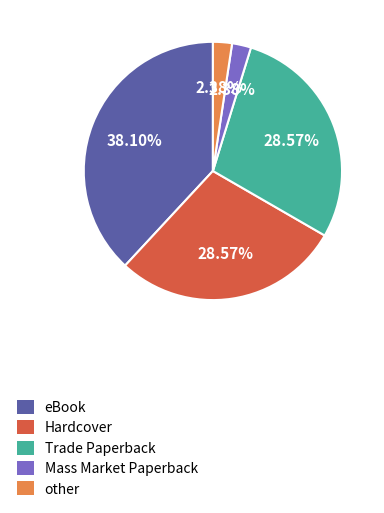

What is the largest slice in the pie chart?

eBook